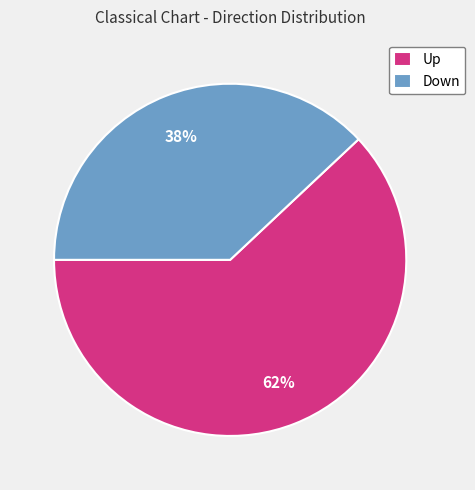

What percentage is the Up slice, to the nearest percent?

62%